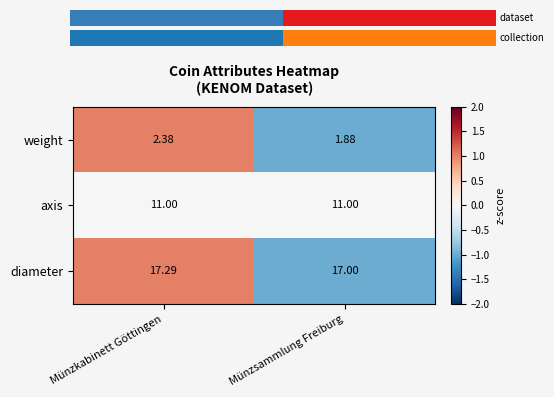

Count the number of data series in this chart.

3